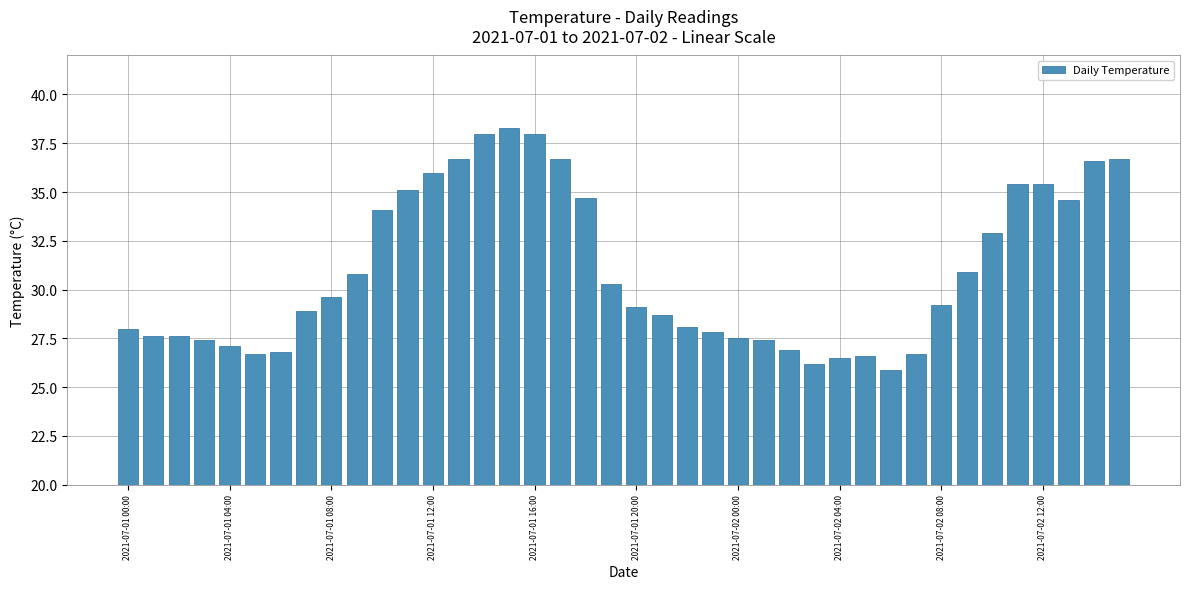

What is the difference between the maximum and second lowest values?

12.1